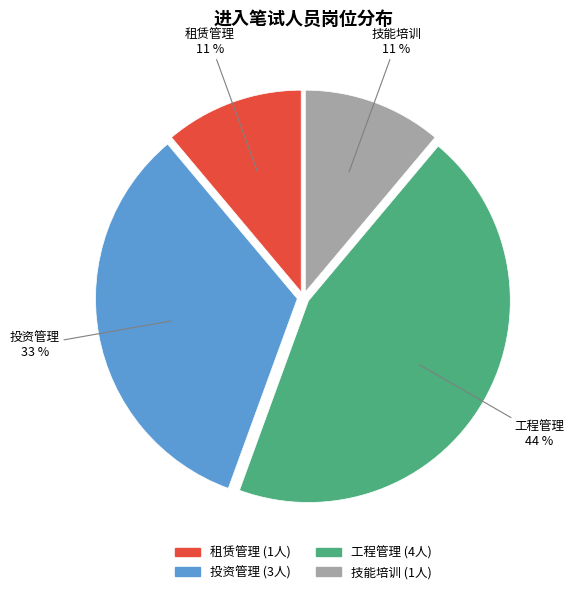

Which slice is the largest?

工程管理